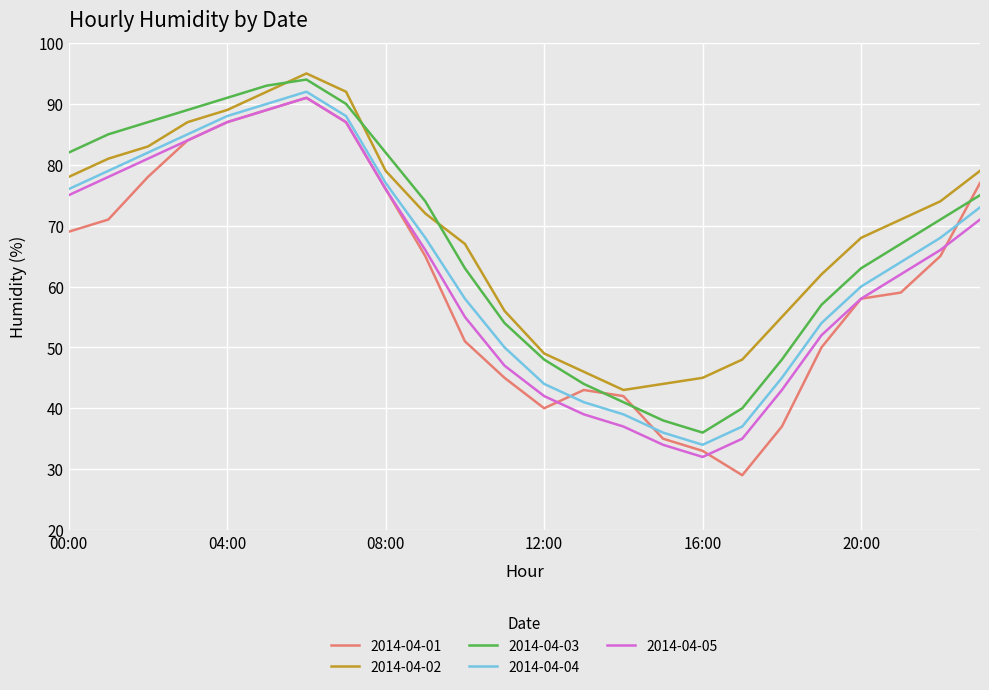

What is the minimum value for 2014-04-03?

36